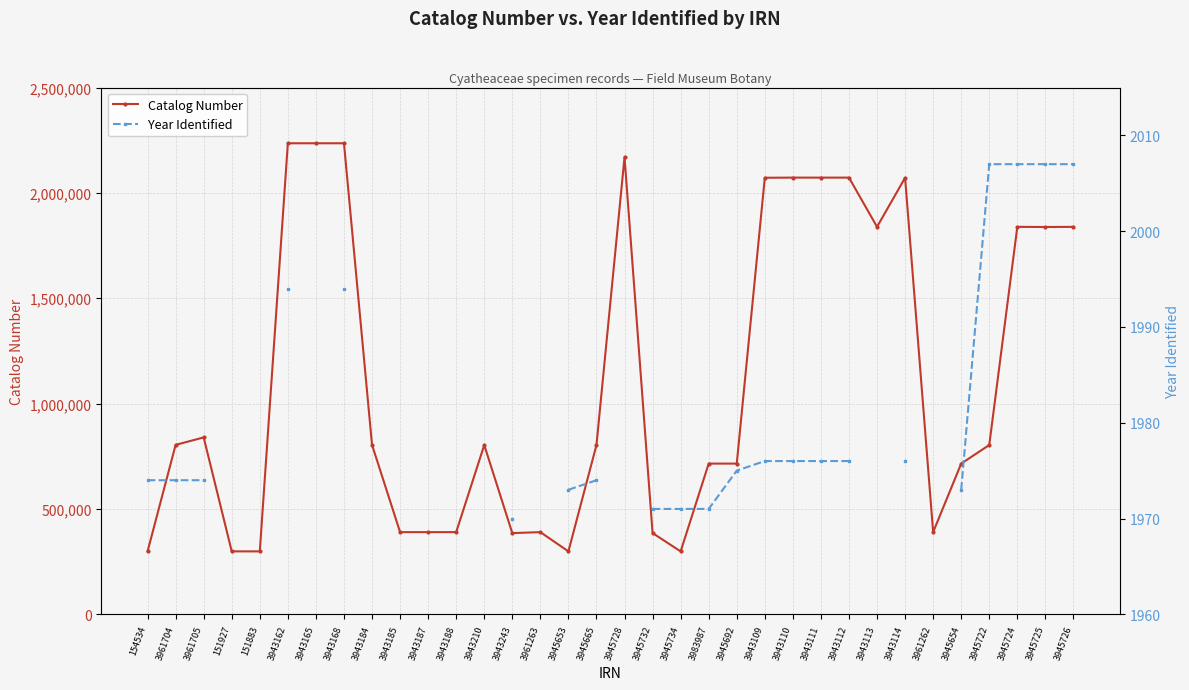

How many values in Year Identified are above zero?

22